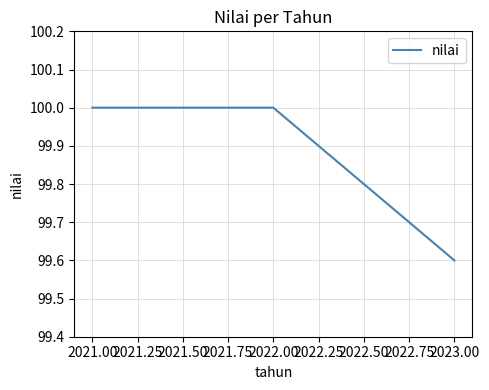

Reading left to right, what are all the values shown in this chart?

100.0	100.0	99.6